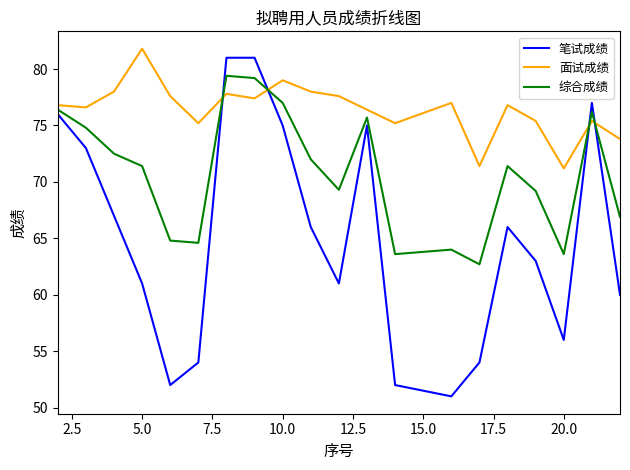

Which series has the widest spread of values?

笔试成绩